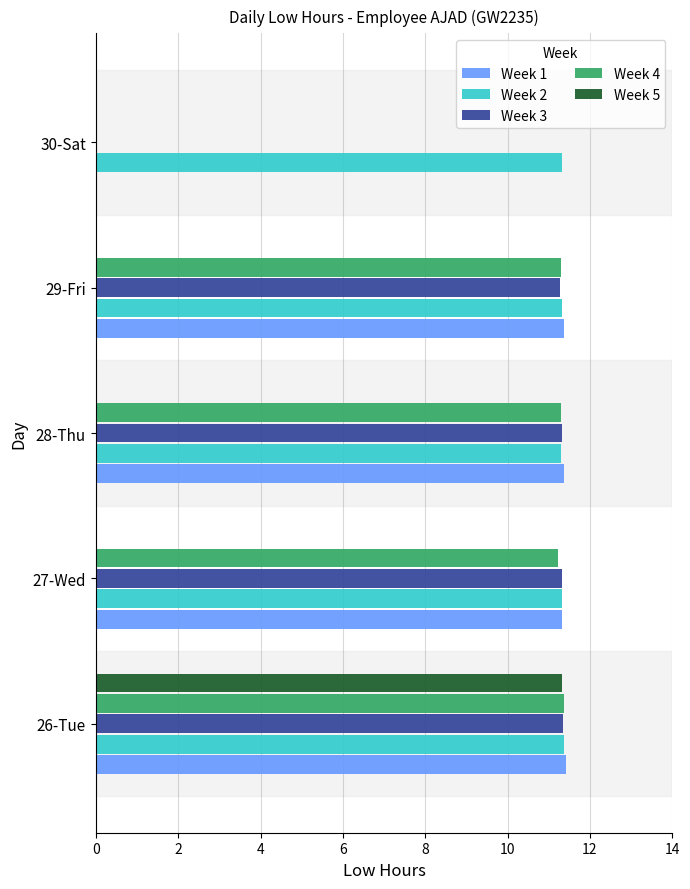

Is it true that Week 3 equals 11.3 at 27-Wed?

True